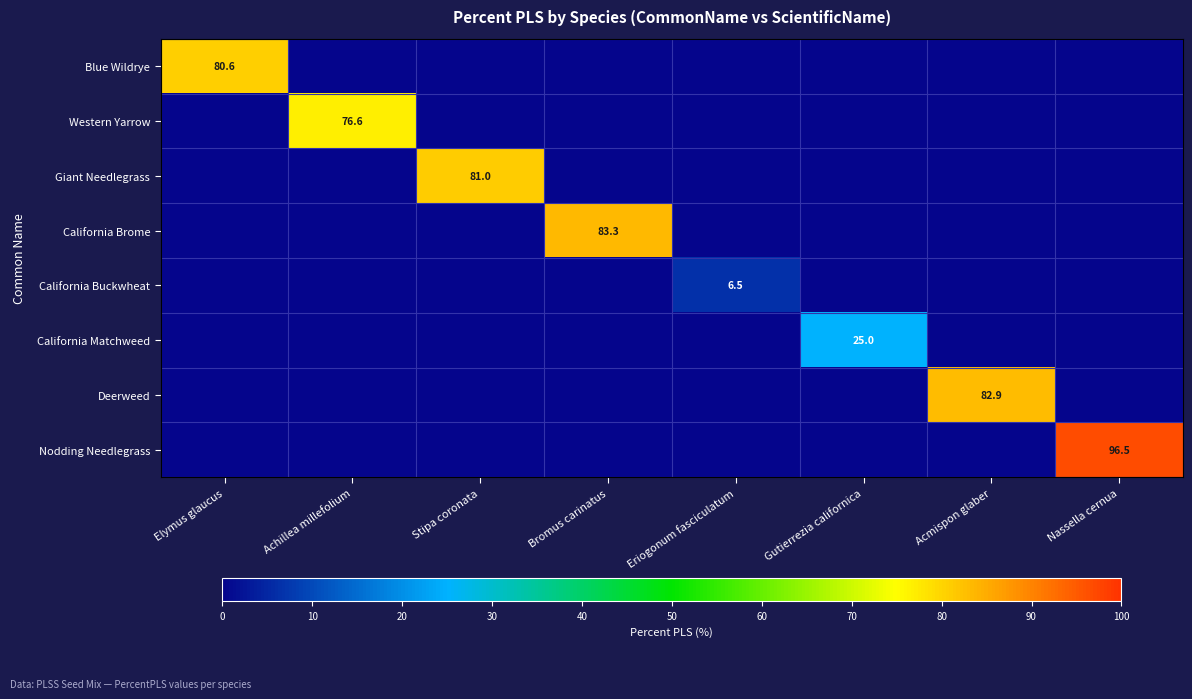

Which category has the lowest value in the California Matchweed series?

Elymus glaucus